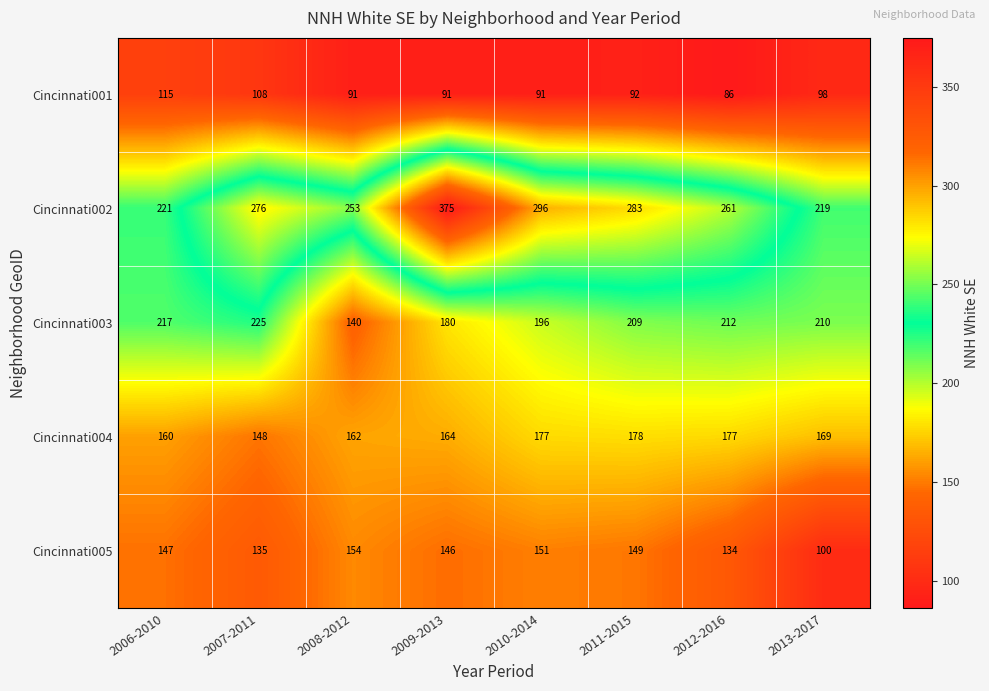

What is the sum of all Cincinnati004 values?

1335